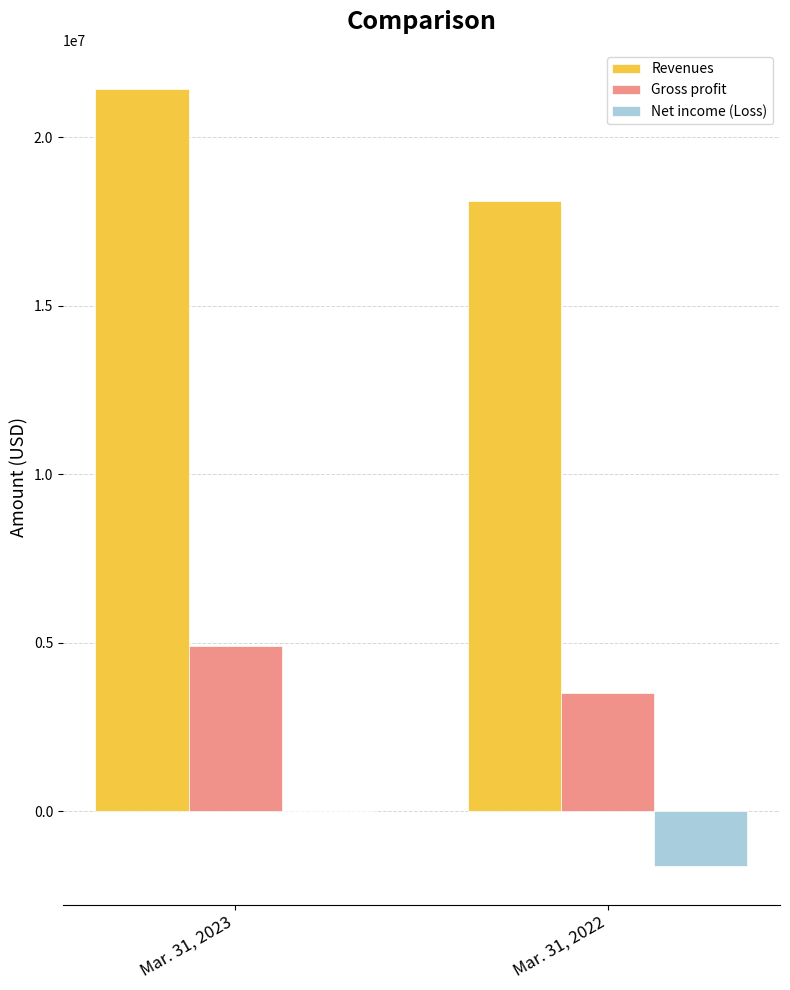

Which category has the highest value in the Net income (Loss) series?

Mar. 31, 2023